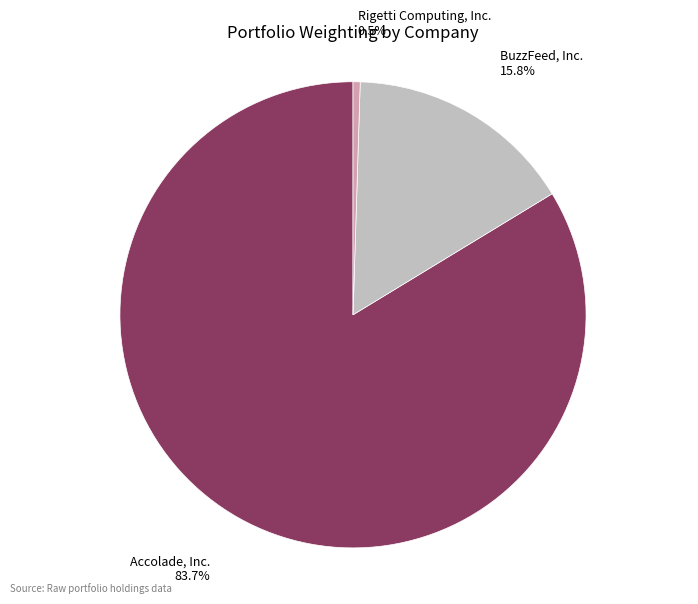

To the nearest percent, what percentage of the pie is Accolade, Inc.?

84%